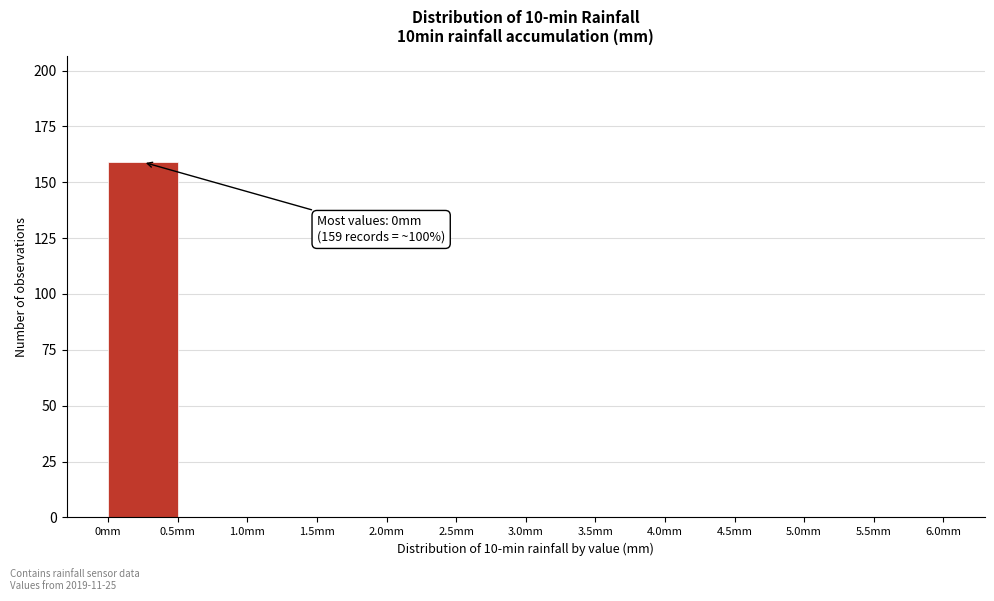

Which range on the x-axis has the tallest bar?

0.0 to 0.5